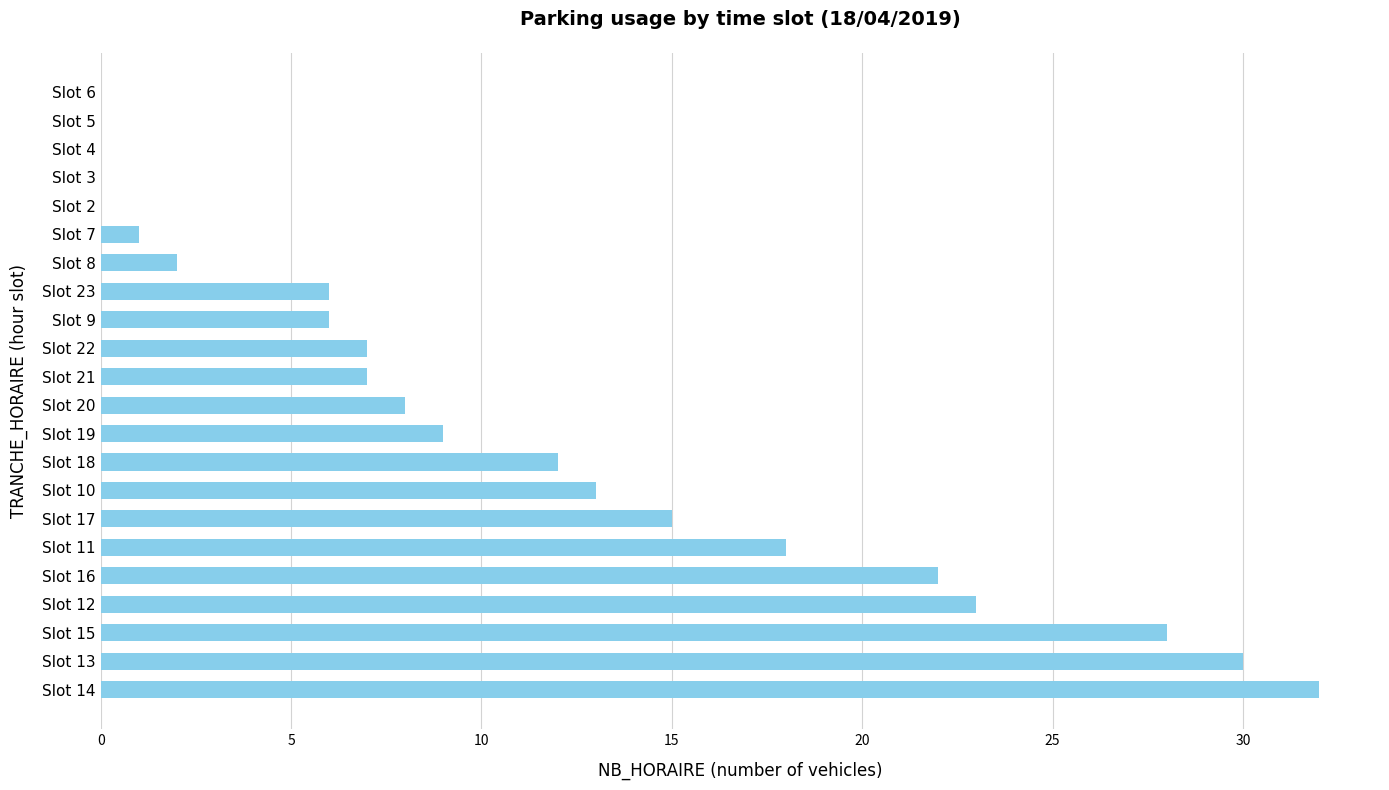

At which label is the value closest to 16?

Slot 17